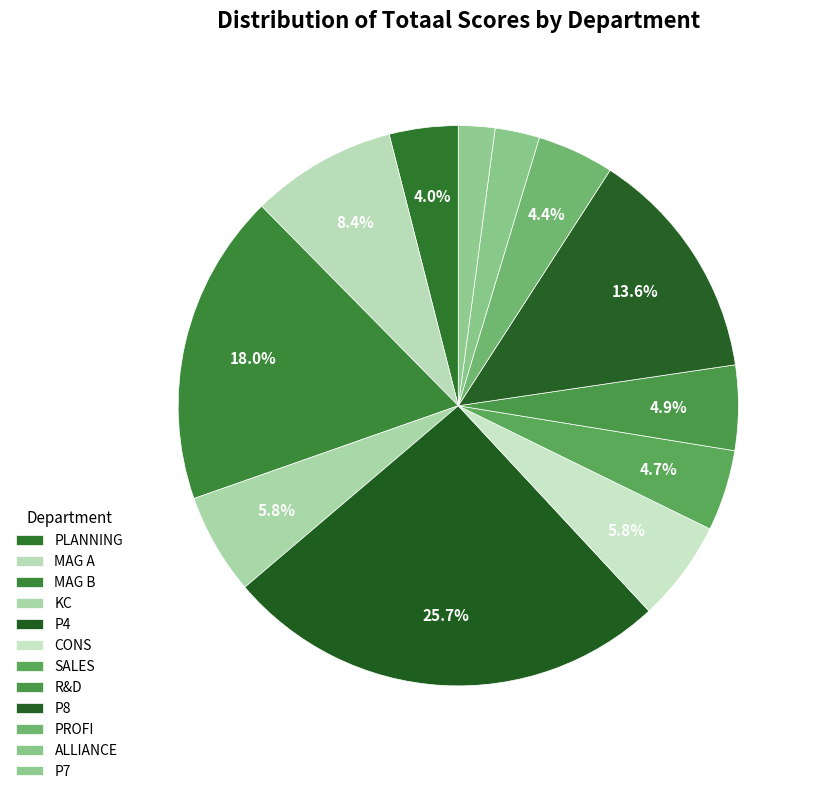

How many segments does this pie chart have?

12